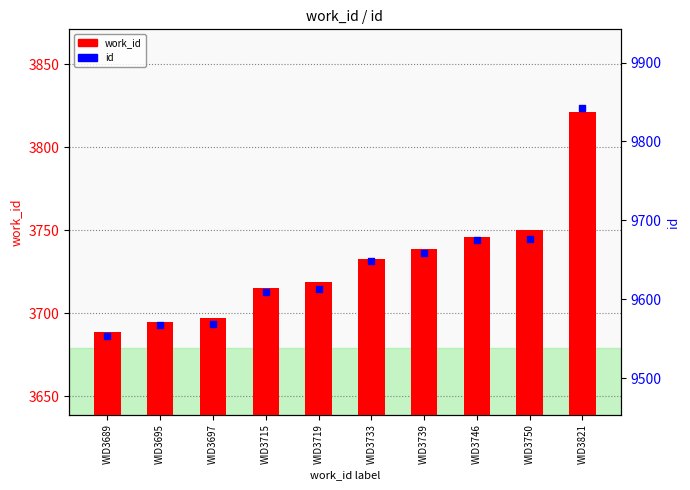

At how many categories does at least one series exceed 6468?

10